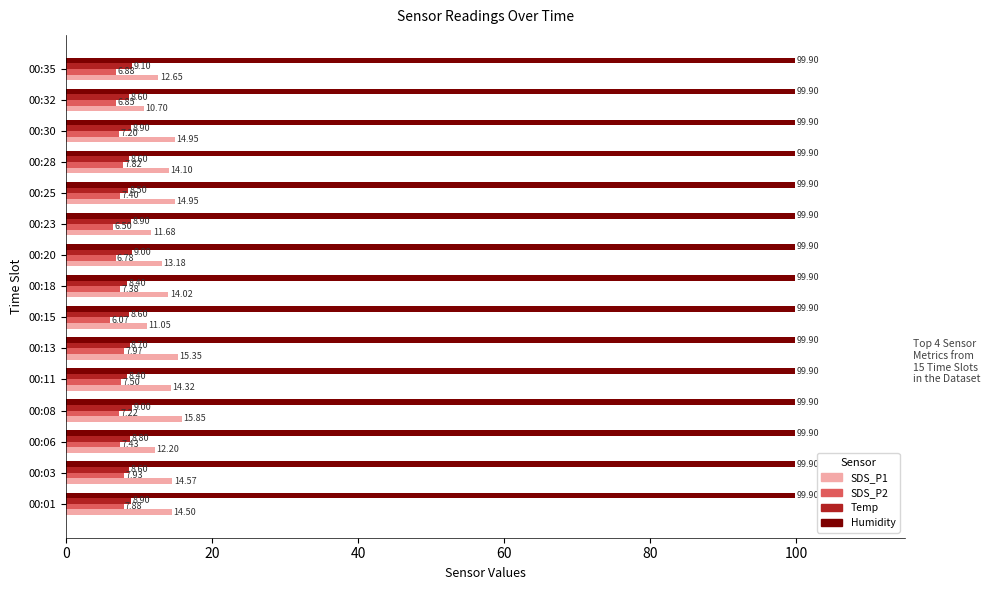

Which series has the largest total across all categories?

Humidity